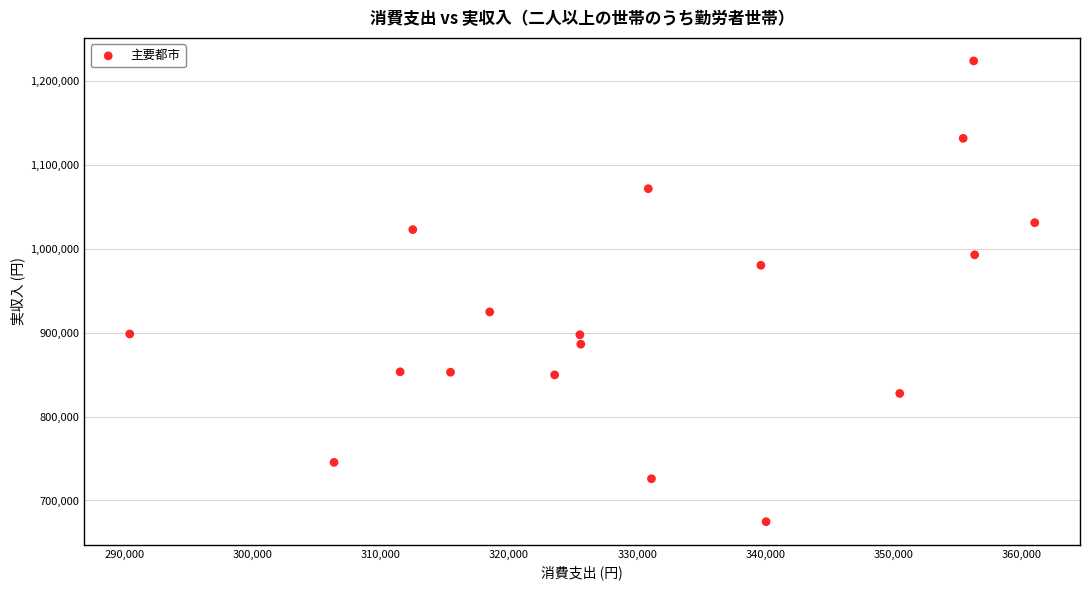

What Y value in the scatter plot is closest to 949510?

924920